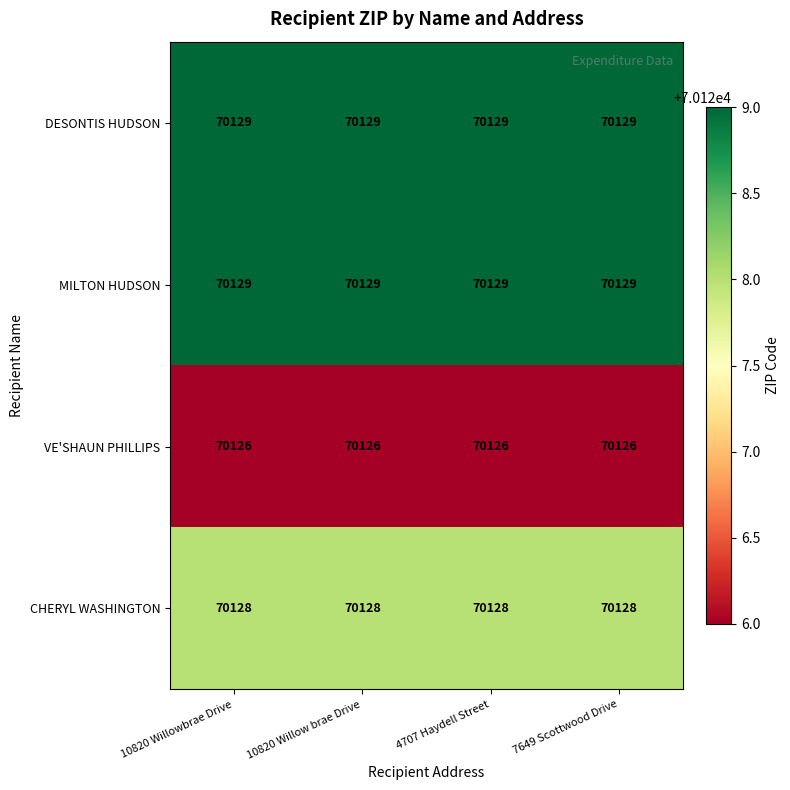

At how many categories does at least one series exceed 70126?

4